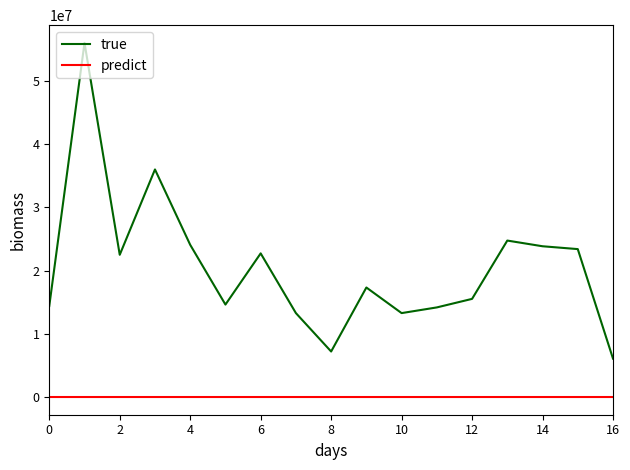

True or false: true and predict intersect in this chart.

False